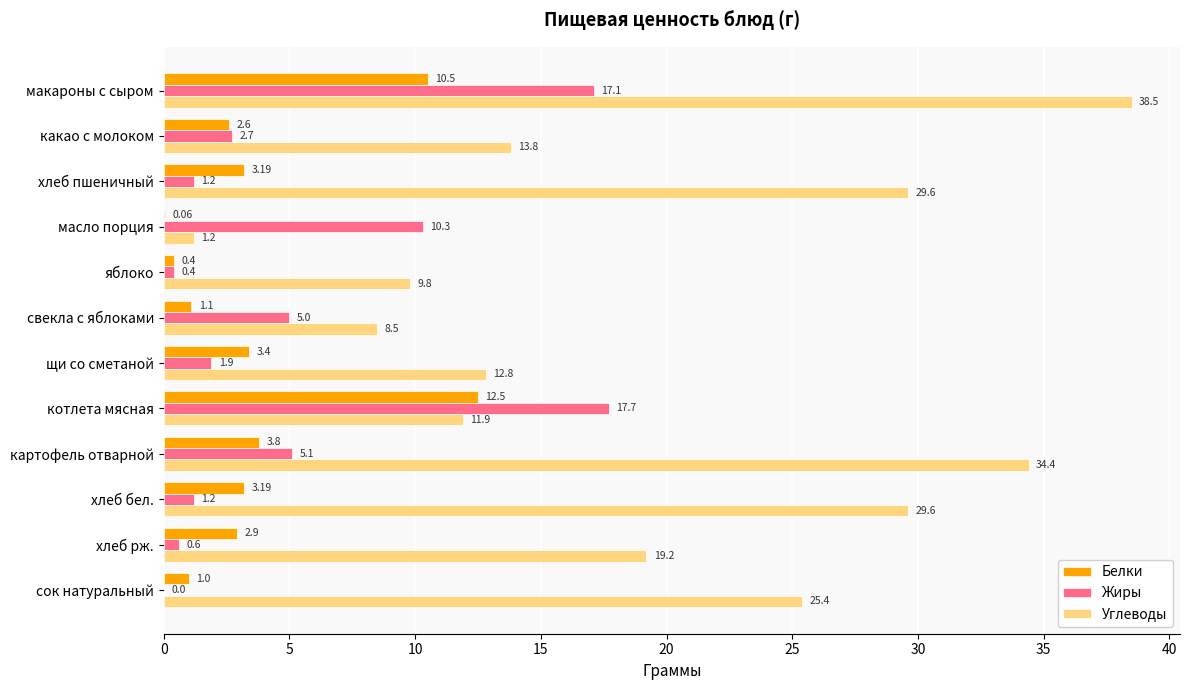

What is the sum of all Углеводы values?

234.7